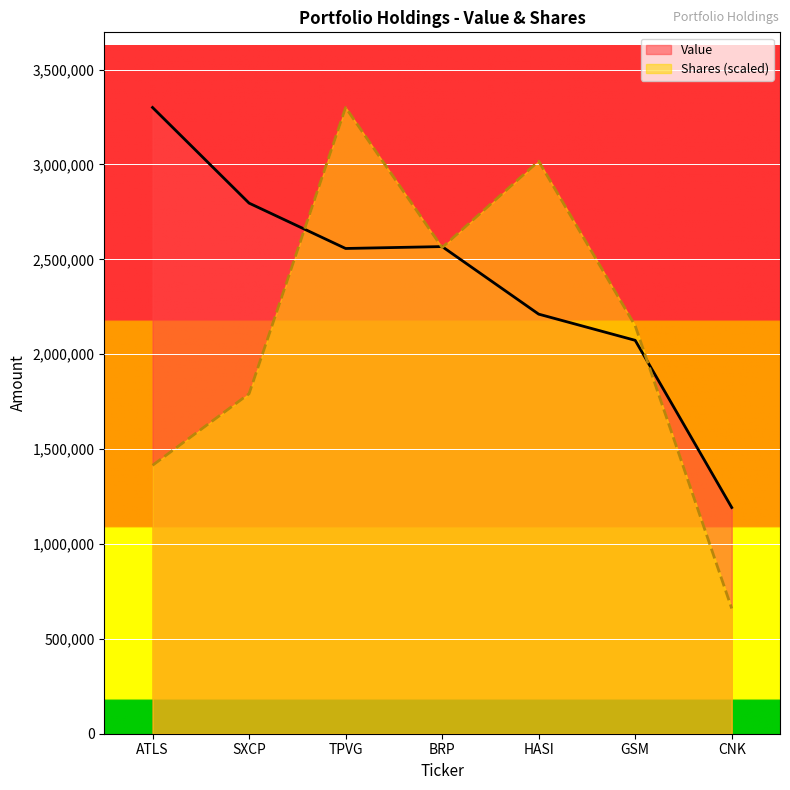

What is the sum of all Value values?

16696000.0